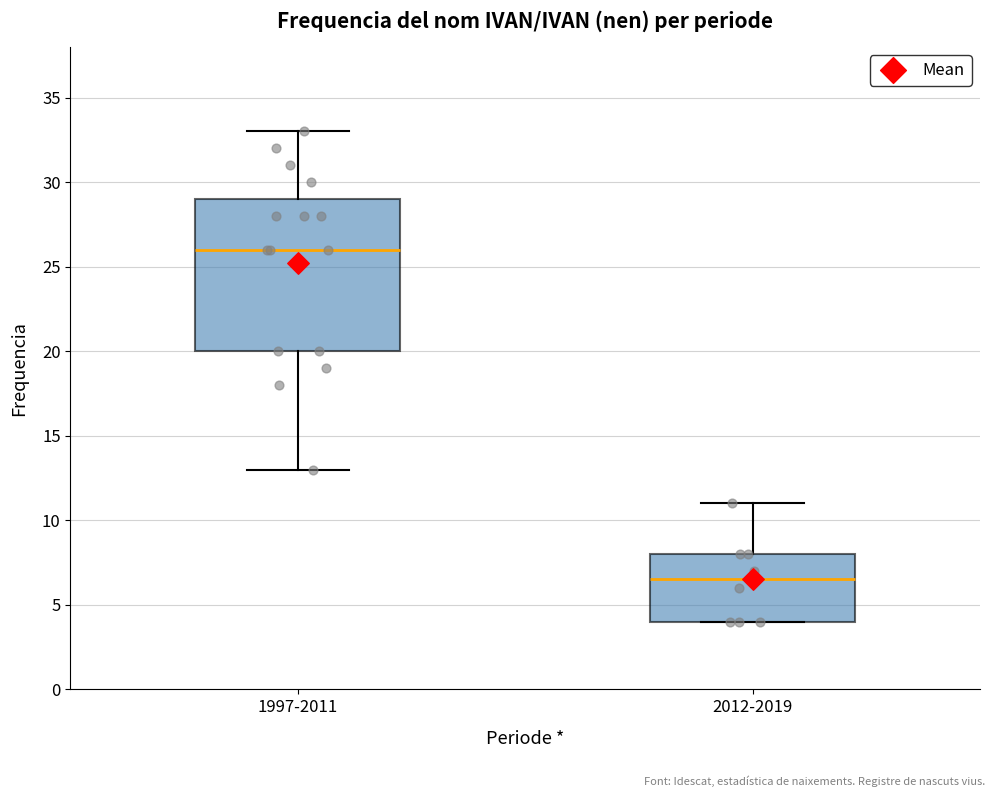

Reading left to right, read every box against the y-axis: the position of its median line, the range the box covers, and the ends of its whiskers. The values are not printed on the chart, so give them approximately, as read against the axis.

1997-2011: median 26.0, box 20.0 to 29.0, whiskers 13.0 to 33.0
2012-2019: median 6.5, box 4.0 to 8.0, whiskers 4.0 to 11.0